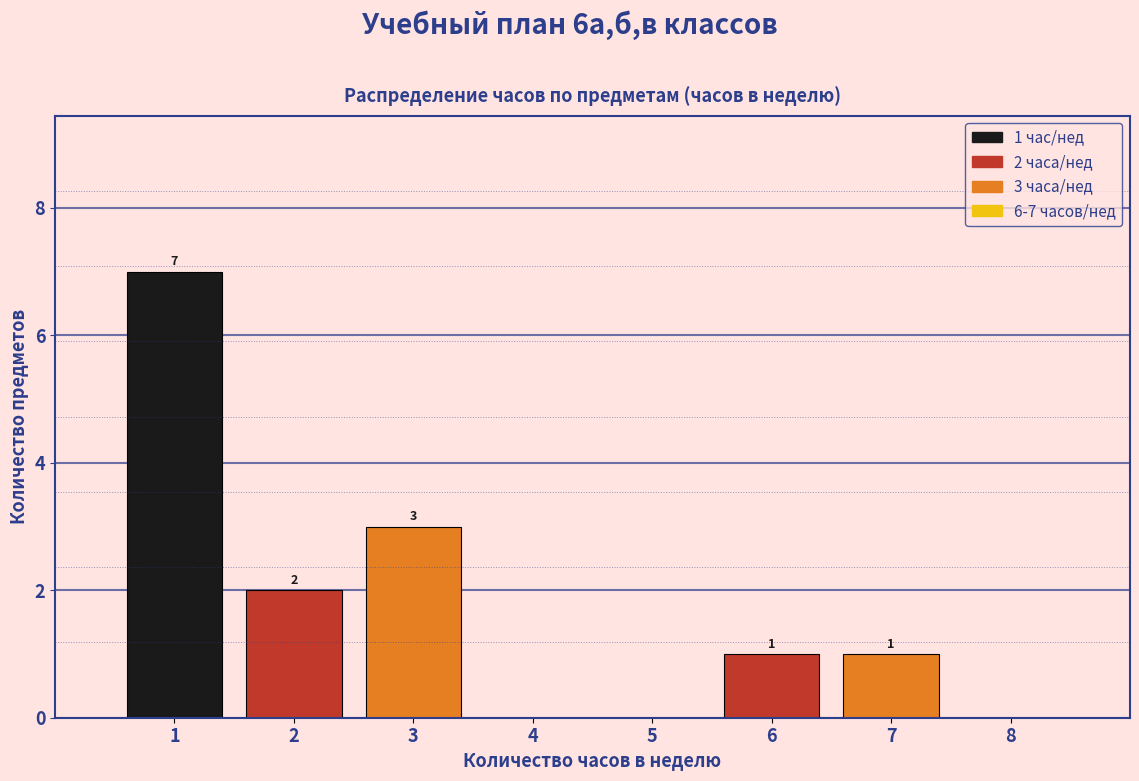

Over which range of the x-axis is the bar tallest?

0.5 to 1.5